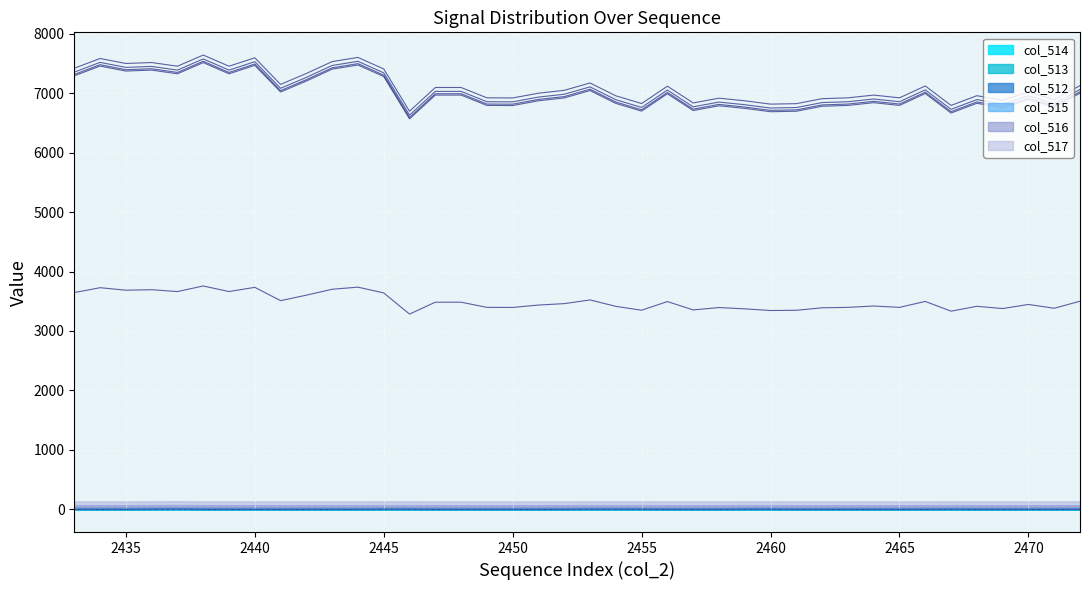

Between 2440 and 2442, which is larger?

2440